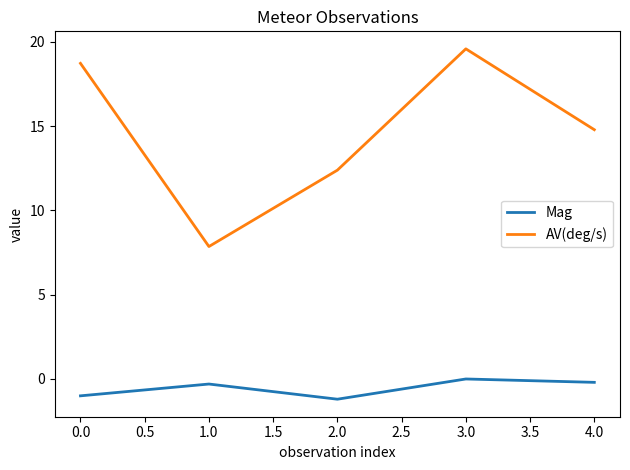

What is the total value across all series at 0.0?

17.7